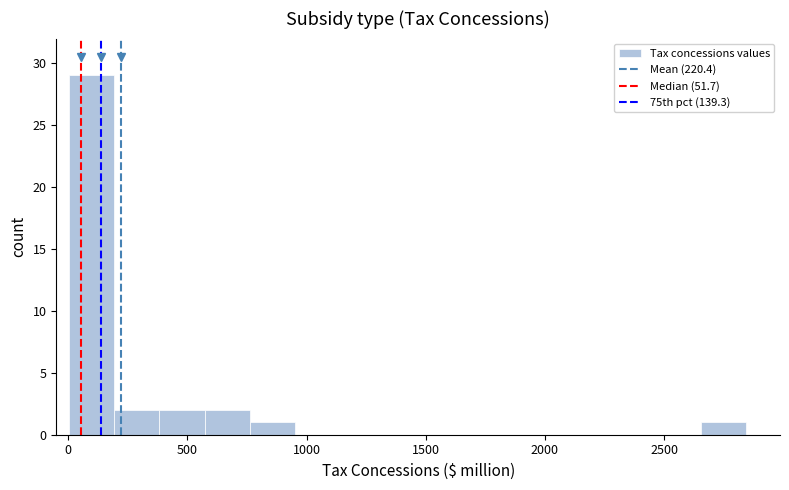

Around what value on the x-axis is the tallest bar? Give the approximate position of its centre, as read against the axis.

100